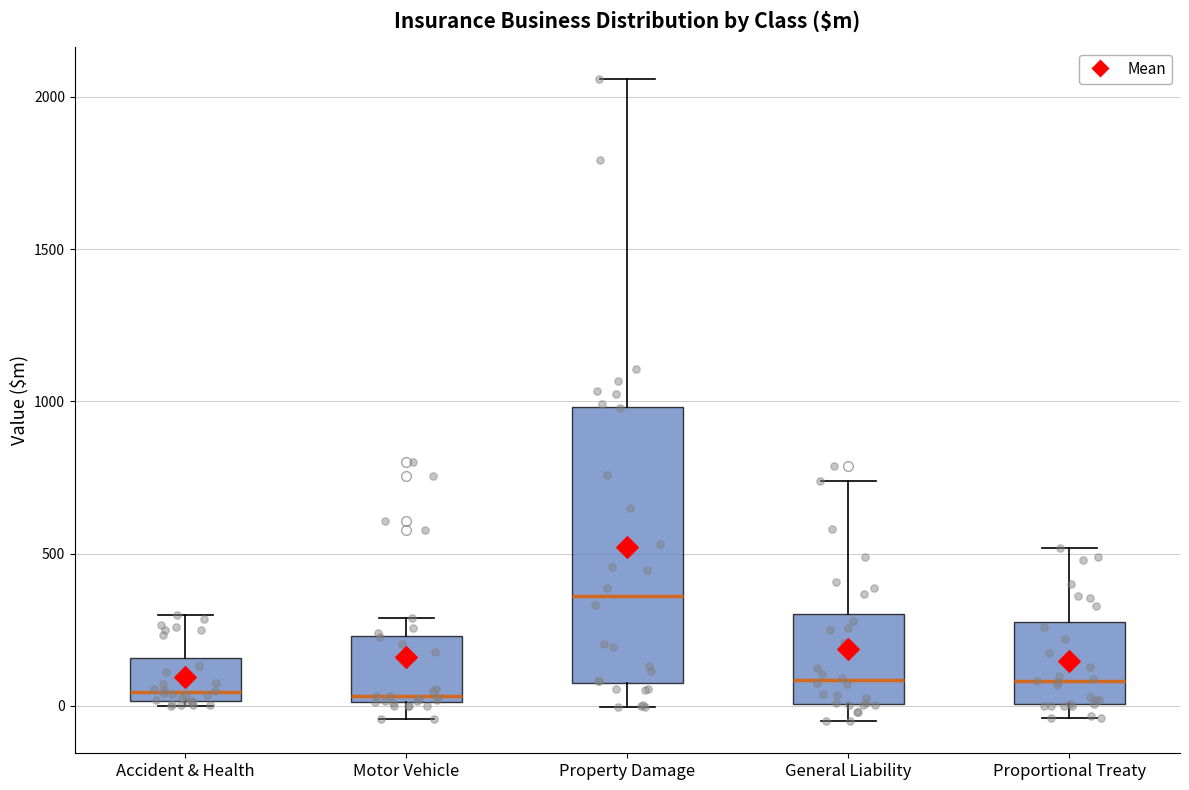

Reading left to right, transcribe this box plot: for each box, give where its median line is, the range the box spans, and where its two whiskers end, as read against the y-axis. The values are not printed on the chart, so give them approximately, as read against the axis.

Accident & Health: median 50, box 0 to 150, whiskers 0 to 300
Motor Vehicle: median 50, box 0 to 250, whiskers -50 to 300
Property Damage: median 350, box 100 to 1000, whiskers 0 to 2050
General Liability: median 100, box 0 to 300, whiskers -50 to 750
Proportional Treaty: median 100, box 0 to 300, whiskers -50 to 500